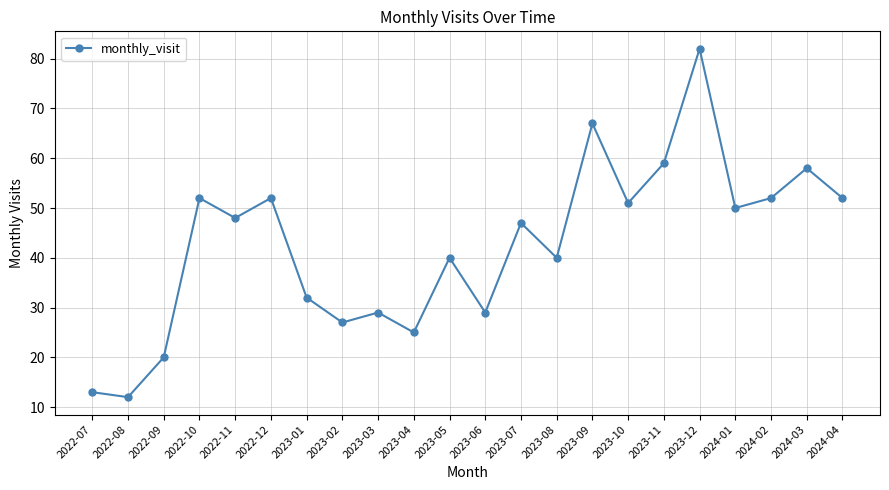

What is the change in value from 2023-10 to 2023-12?

+31